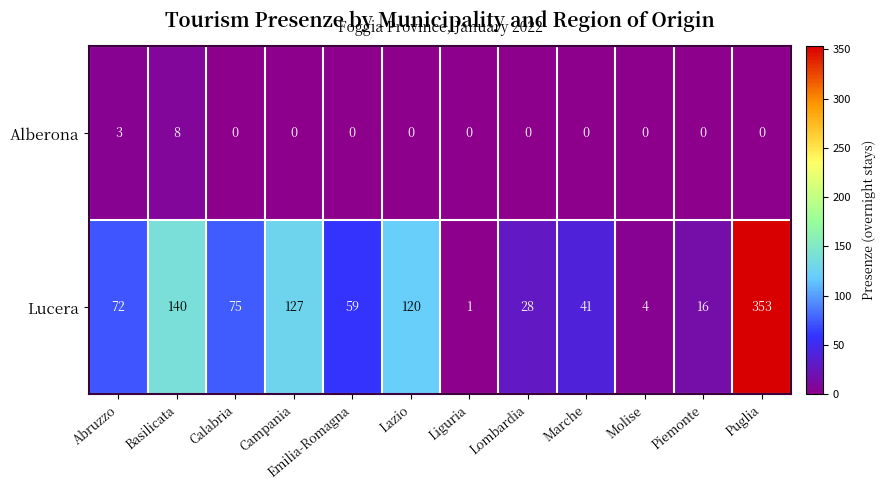

Which label corresponds to the largest value in the chart?

Puglia